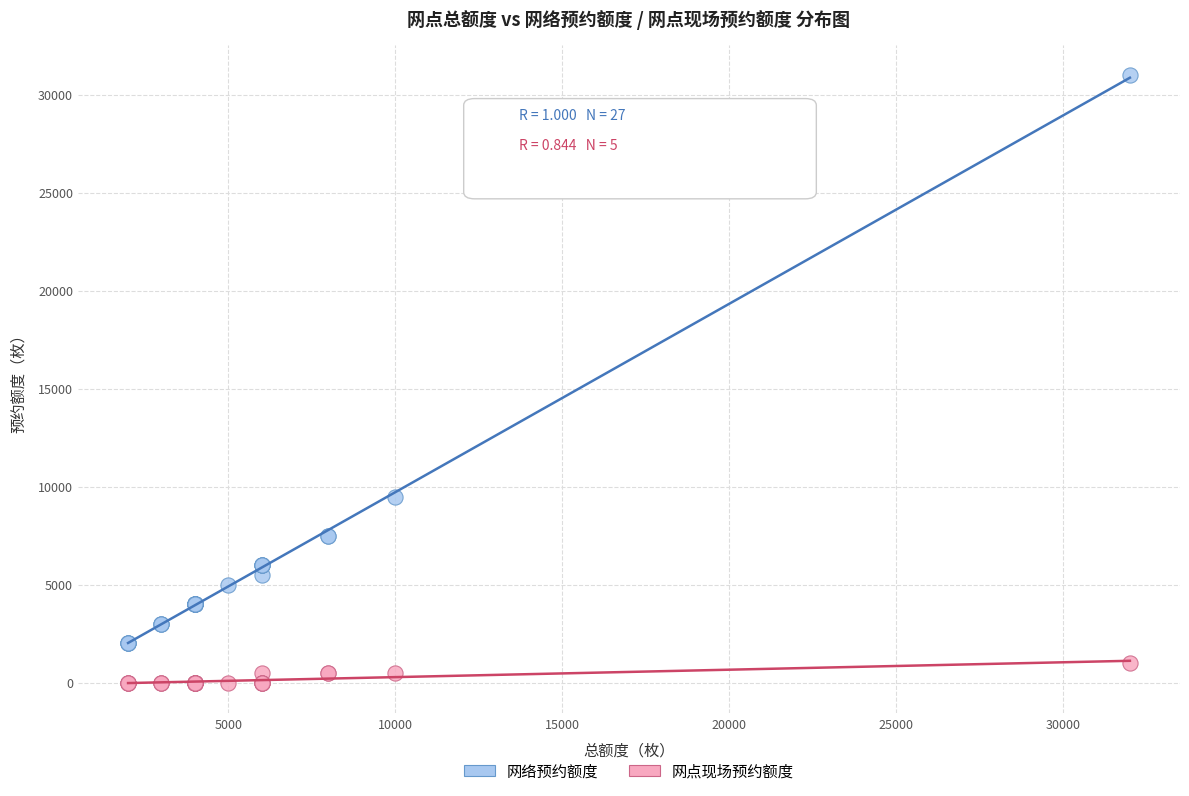

Which series contains the highest Y value?

网络预约额度